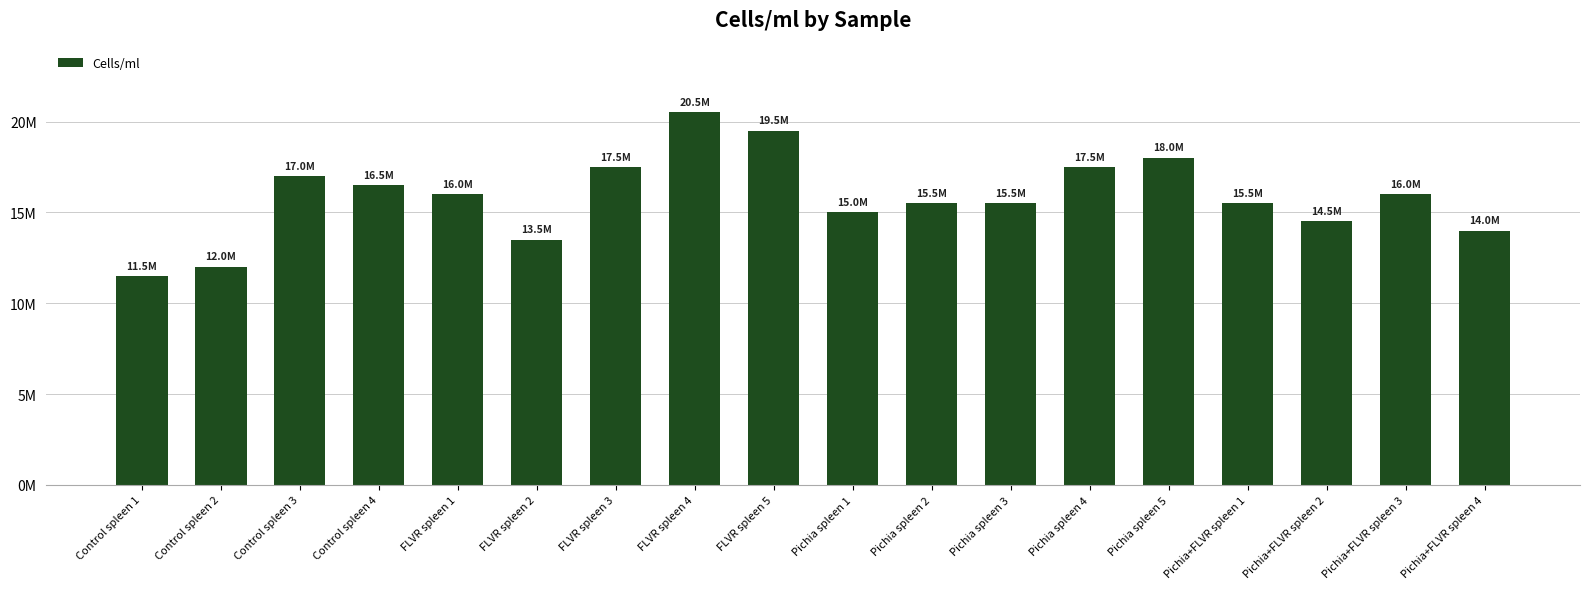

List the labels in order of value, smallest first.

Control spleen 1, Control spleen 2, FLVR spleen 2, Pichia+FLVR spleen 4, Pichia+FLVR spleen 2, Pichia spleen 1, Pichia spleen 2, Pichia spleen 3, Pichia+FLVR spleen 1, FLVR spleen 1, Pichia+FLVR spleen 3, Control spleen 4, Control spleen 3, FLVR spleen 3, Pichia spleen 4, Pichia spleen 5, FLVR spleen 5, FLVR spleen 4